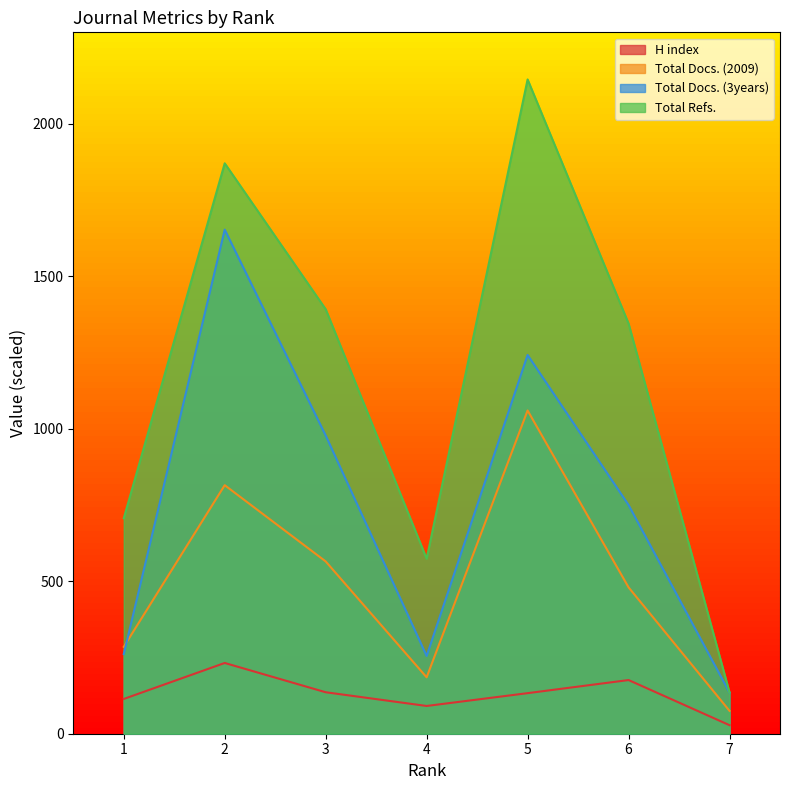

What is the maximum value shown in the chart?

2145.5